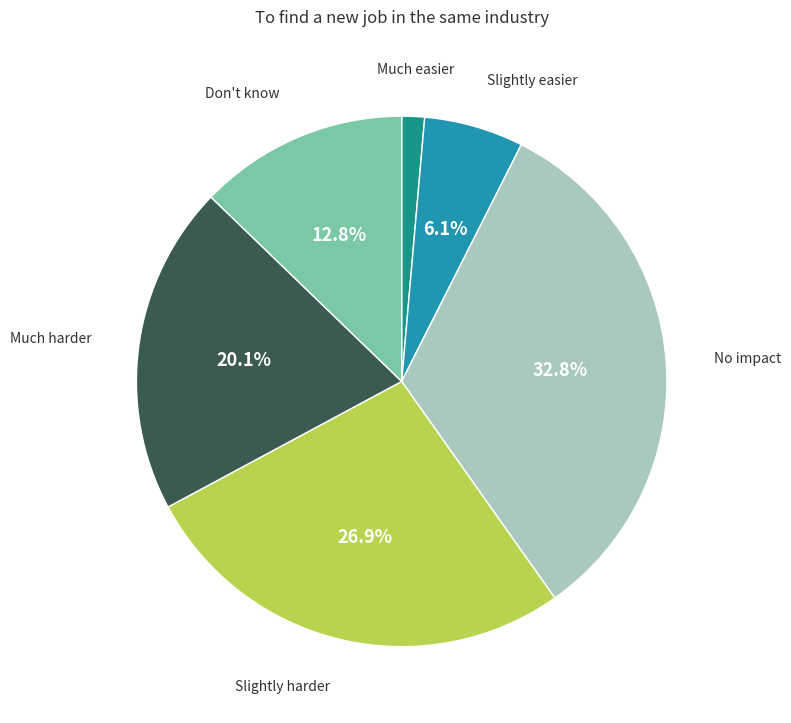

To the nearest percent, what percentage of the pie is No impact?

33%